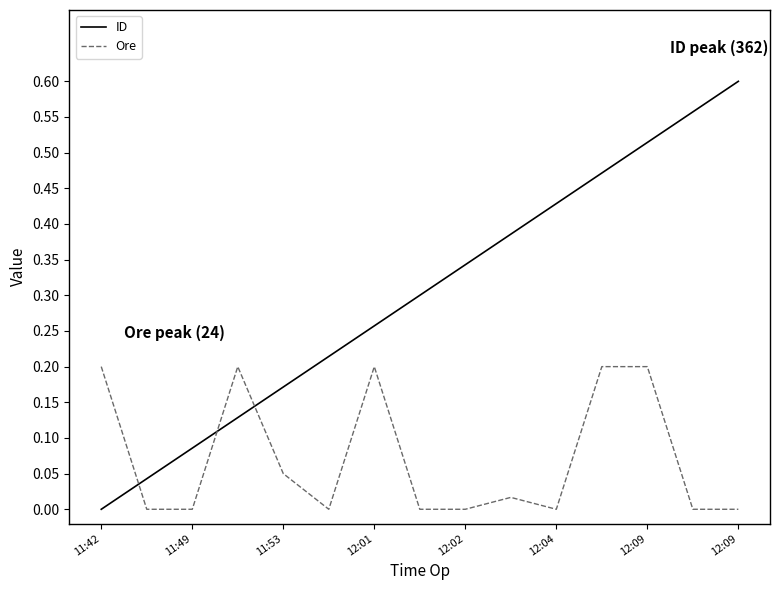

Which series has the largest range (max minus min)?

ID